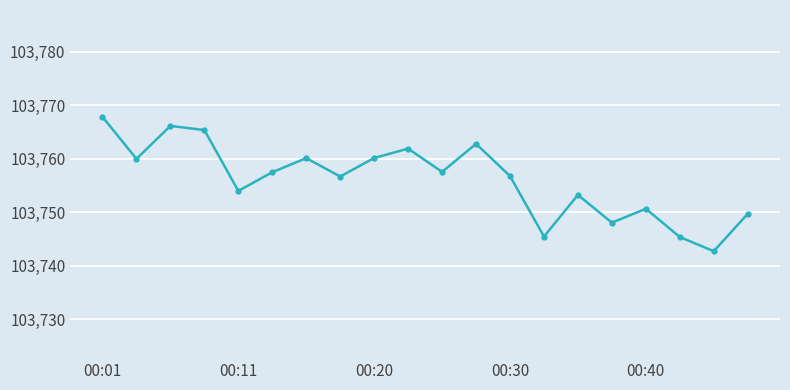

True or false: there are more than 0 points higher than both neighbors.

True